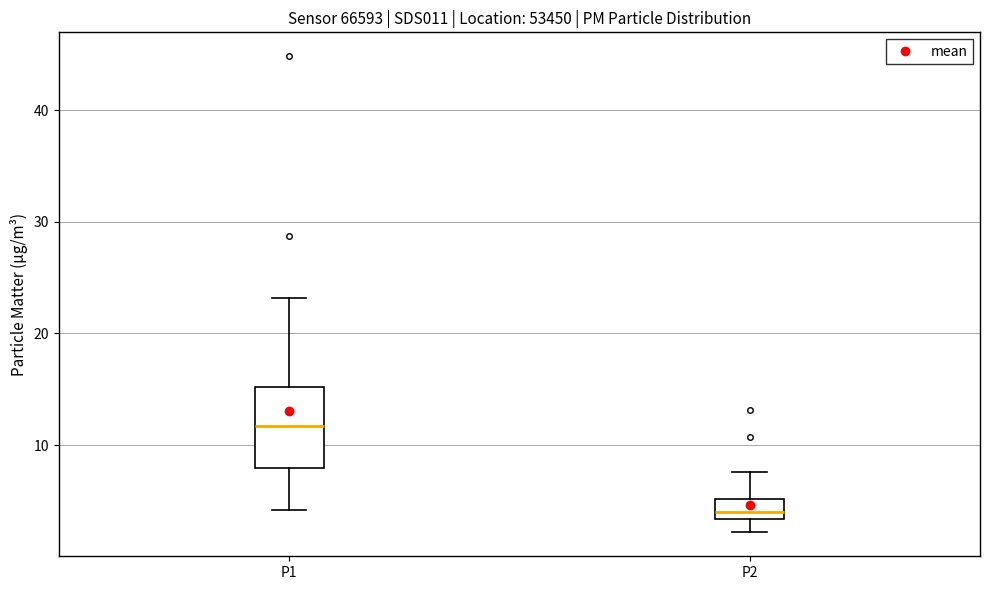

Reading left to right, transcribe this box plot: for each box, give where its median line is, the range the box spans, and where its two whiskers end, as read against the y-axis. The values are not printed on the chart, so give them approximately, as read against the axis.

P1: median 12, box 8 to 15, whiskers 4 to 23
P2: median 4, box 3 to 5, whiskers 2 to 8